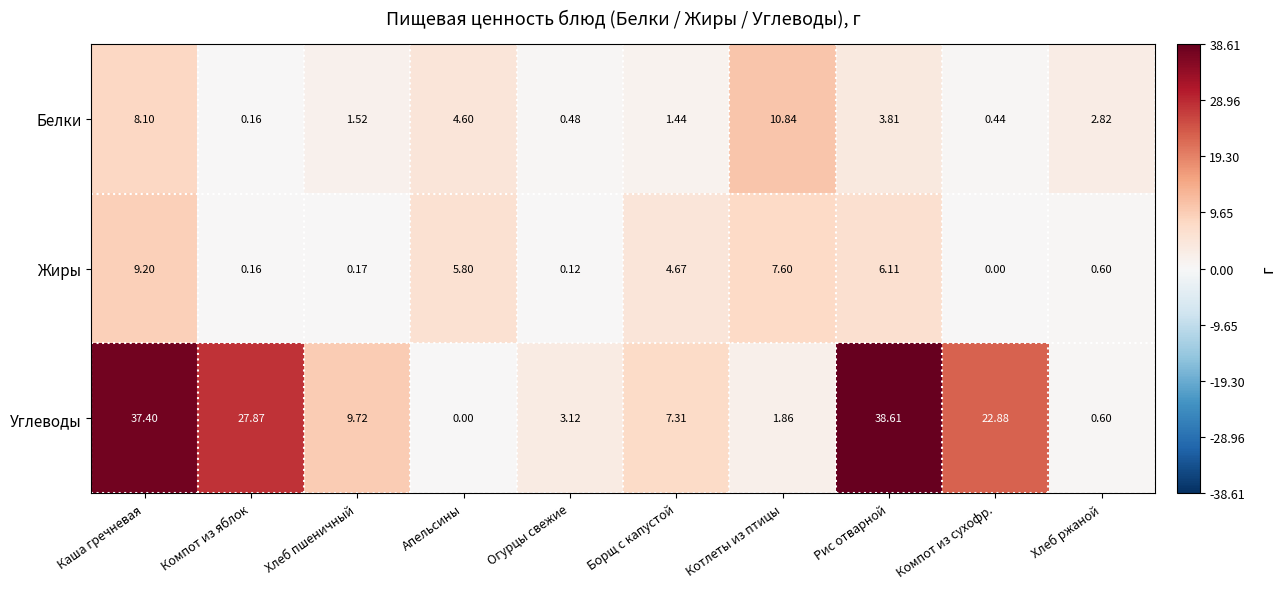

At how many categories does at least one series exceed 17?

4